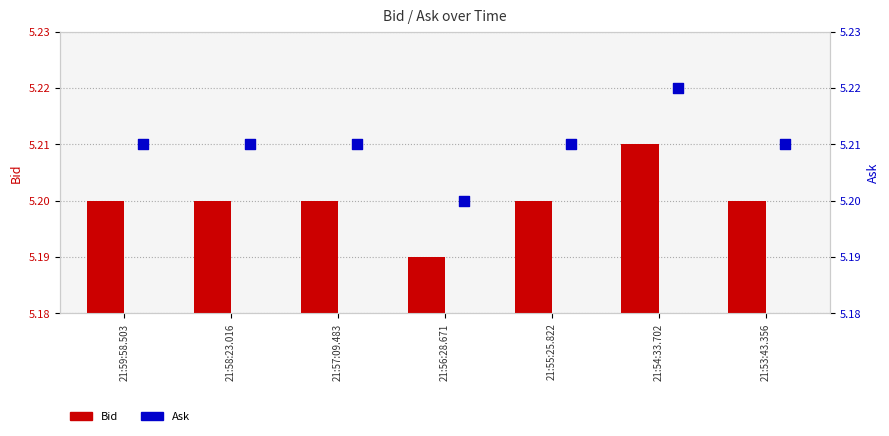

Which series contains the lowest Y value?

Bid